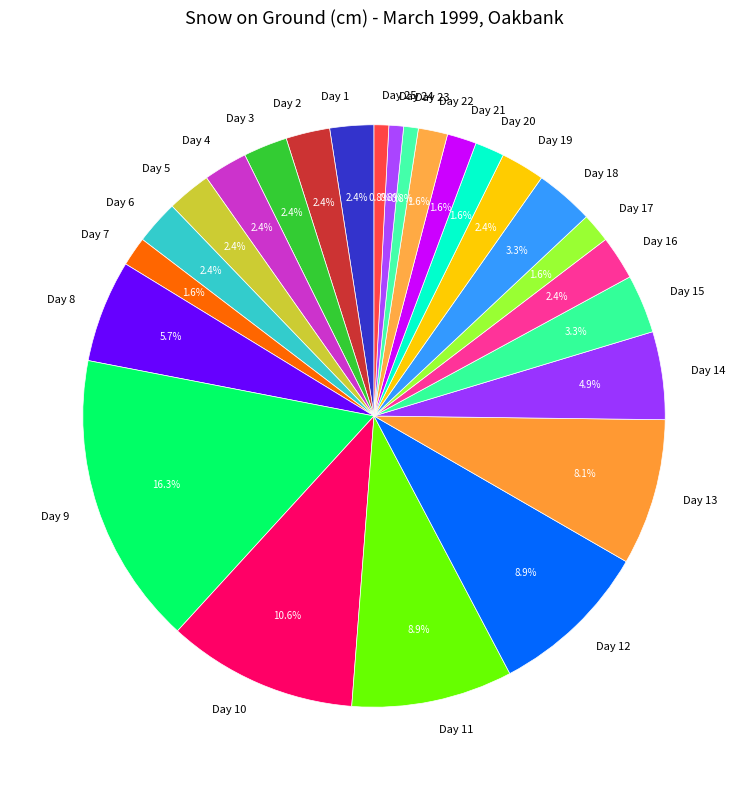

Which slice is the largest?

Day 9